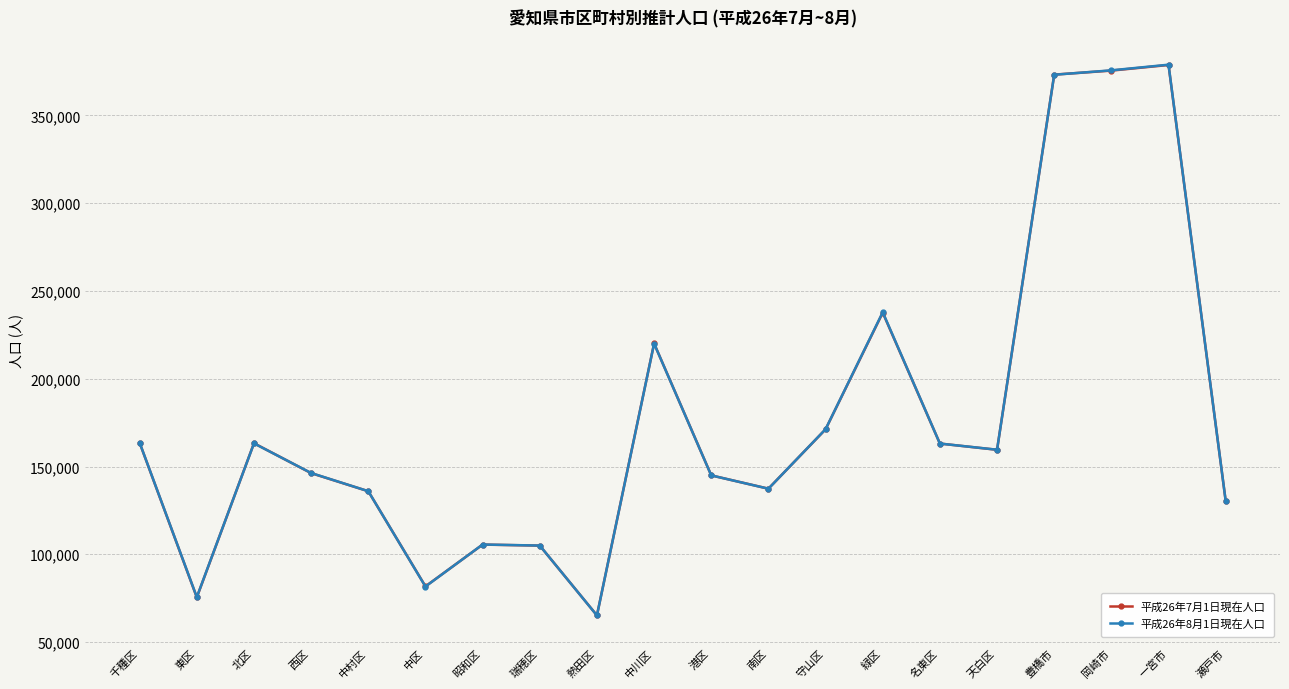

What is the sum of the 平成26年8月1日現在人口 values at 中村区 and 港区?

280866